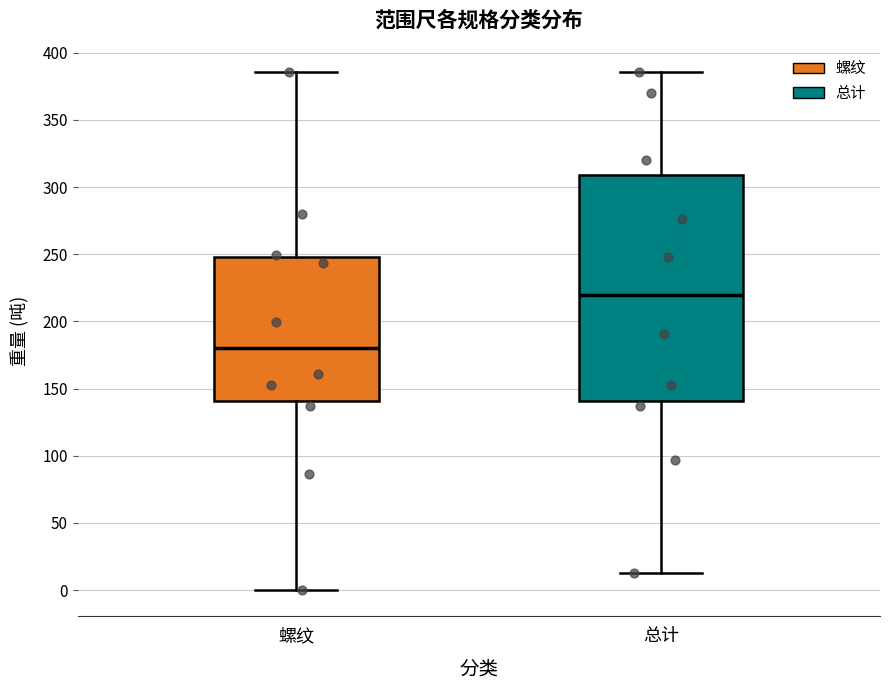

Comparing the boxes themselves (not the whiskers), which one is the tallest?

总计